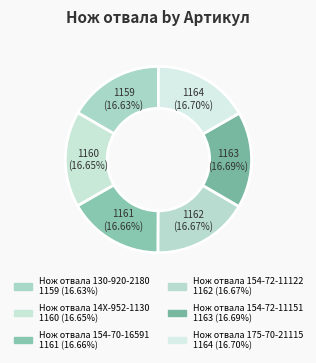

How many segments does this pie chart have?

6